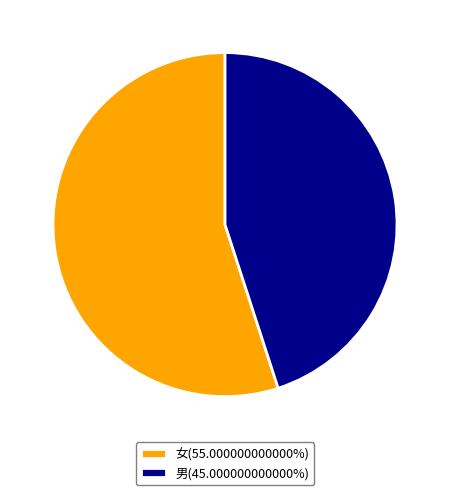

Does 女 represent more than half of the total?

Yes